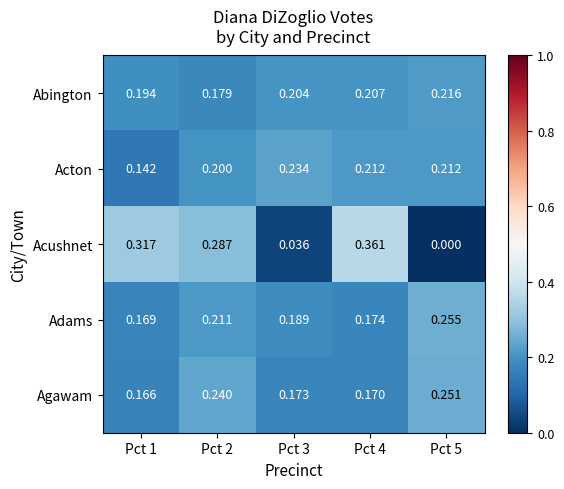

Which series changed the most between Pct 3 and Pct 5?

Agawam